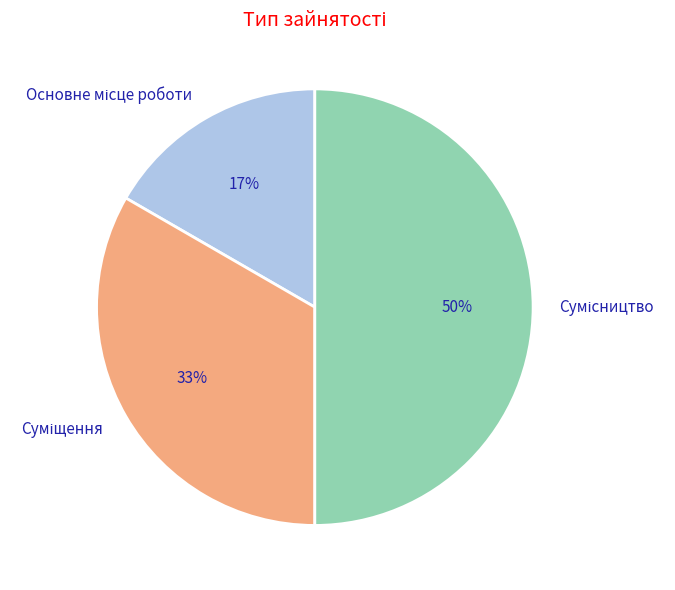

To the nearest percent, what is the difference between the largest and smallest slice percentages?

33%